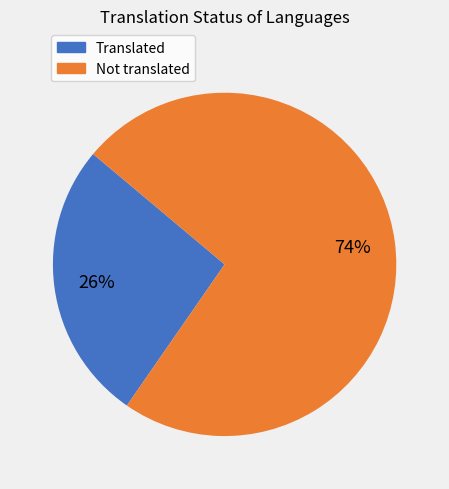

To the nearest percent, what is the average slice percentage?

50%